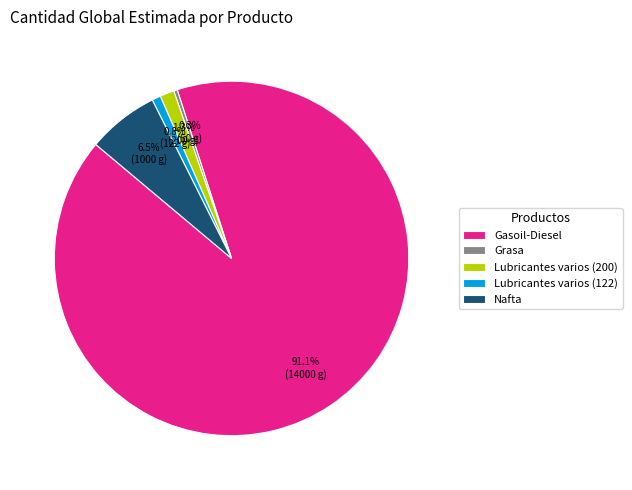

Which has a higher value, Lubricantes varios (200) or Gasoil-Diesel?

Gasoil-Diesel